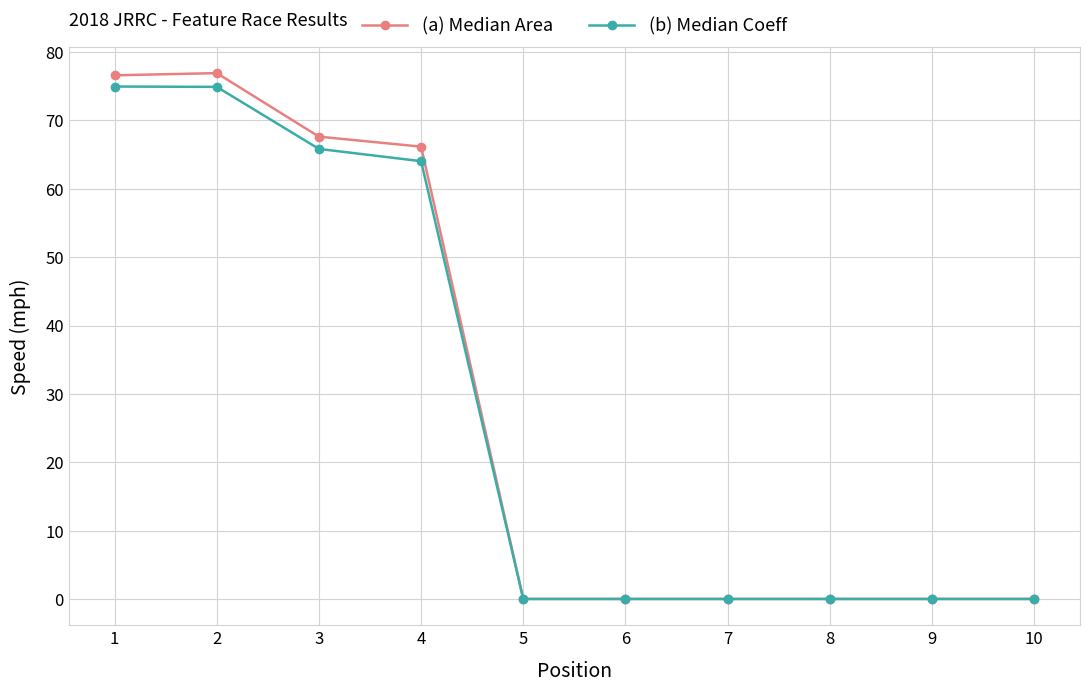

How many categories are shown in the chart?

10